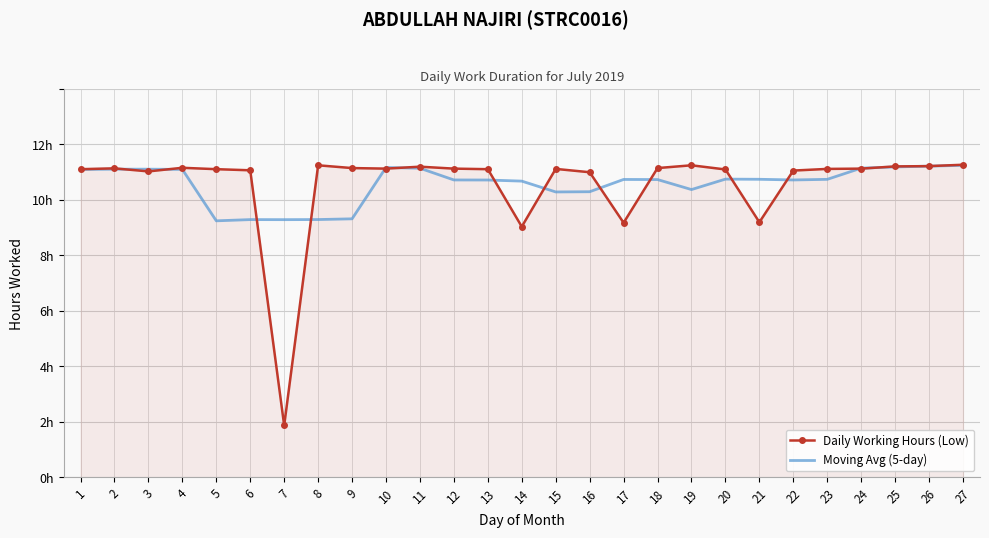

At which label is Moving Avg (5-day) closest to 10?

15